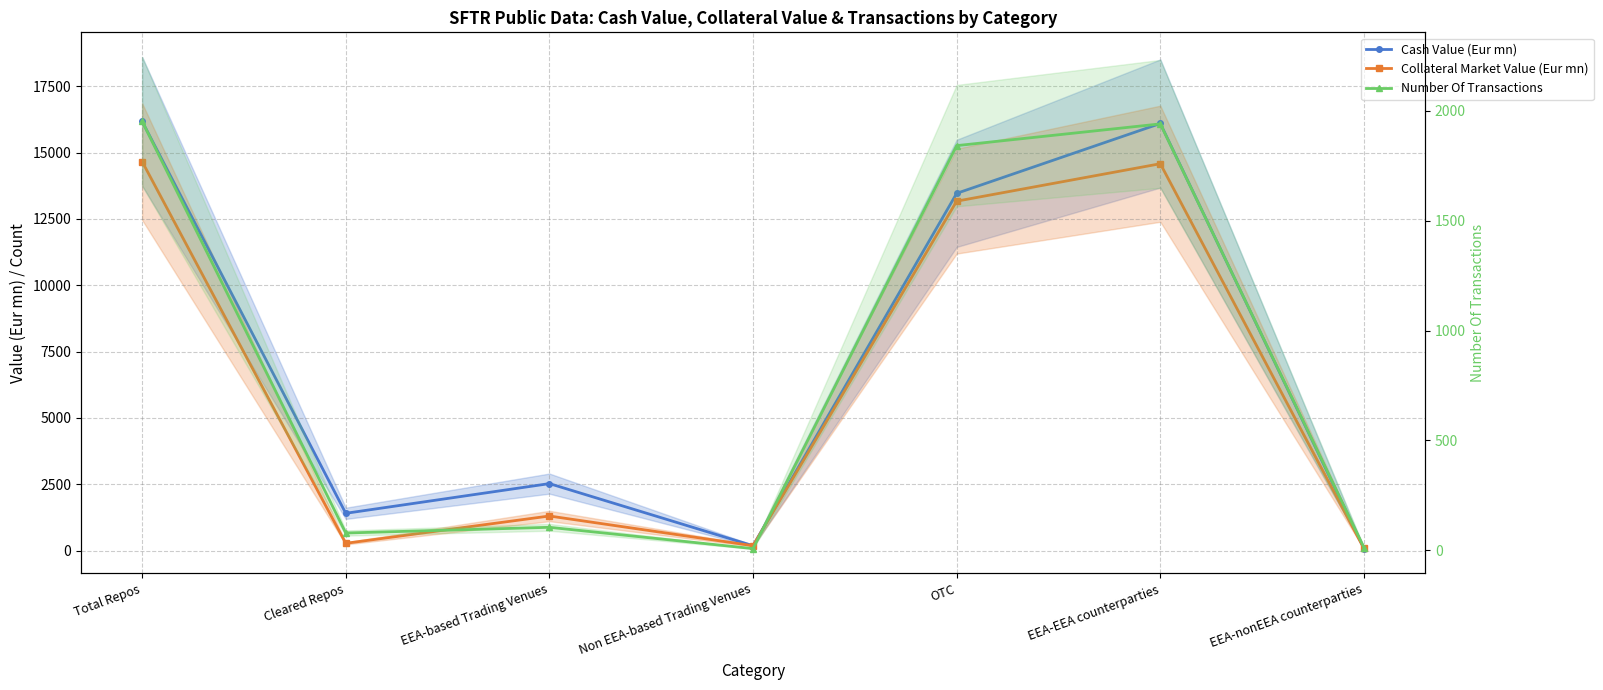

Reading left to right, list all the values displayed in this chart.

Cash Value (Eur mn): Total Repos=16179.3	Cleared Repos=1408.1	EEA-based Trading Venues=2527.0	Non EEA-based Trading Venues=186.8	OTC=13465.5	EEA-EEA counterparties=16098.0	EEA-nonEEA counterparties=81.3
Collateral Market Value (Eur mn): Total Repos=14663.9	Cleared Repos=277.1	EEA-based Trading Venues=1306.2	Non EEA-based Trading Venues=186.8	OTC=13170.9	EEA-EEA counterparties=14581.7	EEA-nonEEA counterparties=82.2
Number Of Transactions: Total Repos=1953.0	Cleared Repos=78.0	EEA-based Trading Venues=104.0	Non EEA-based Trading Venues=7.0	OTC=1842.0	EEA-EEA counterparties=1941.0	EEA-nonEEA counterparties=12.0